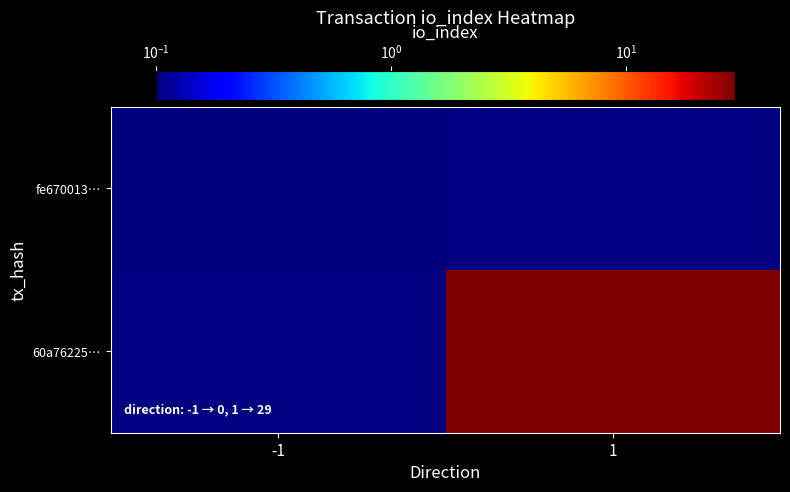

At 1, list the series in order from smallest to largest.

fe670013…, 60a76225…